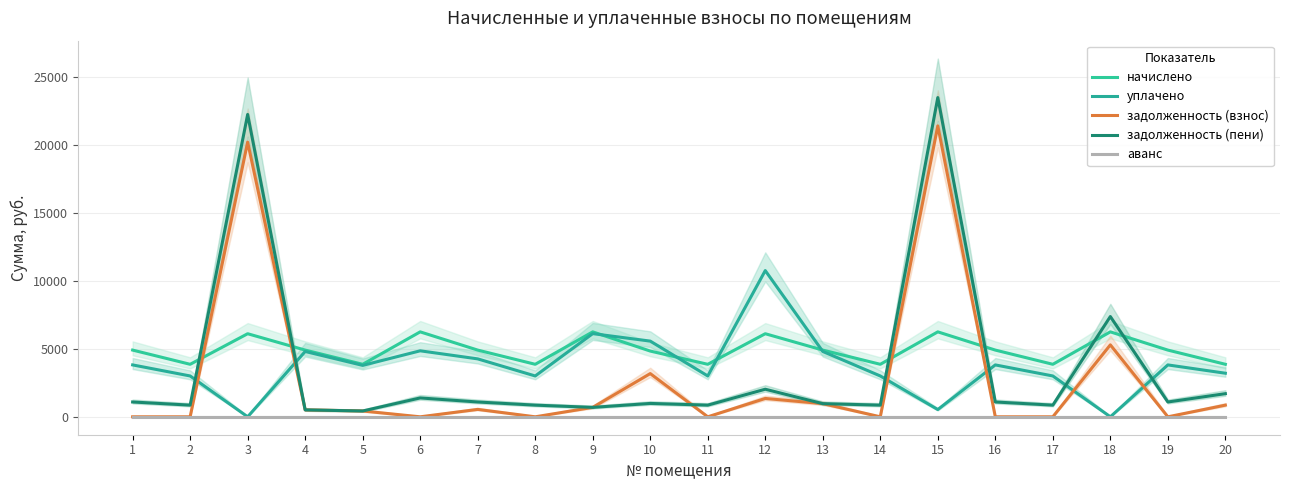

Count the number of data series in this chart.

5